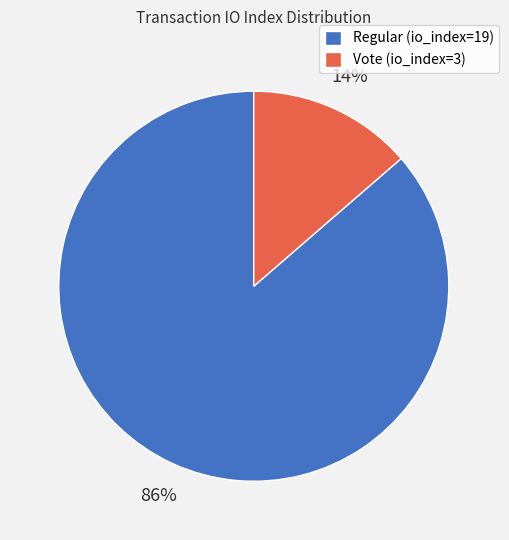

How many slices are in this pie chart?

2